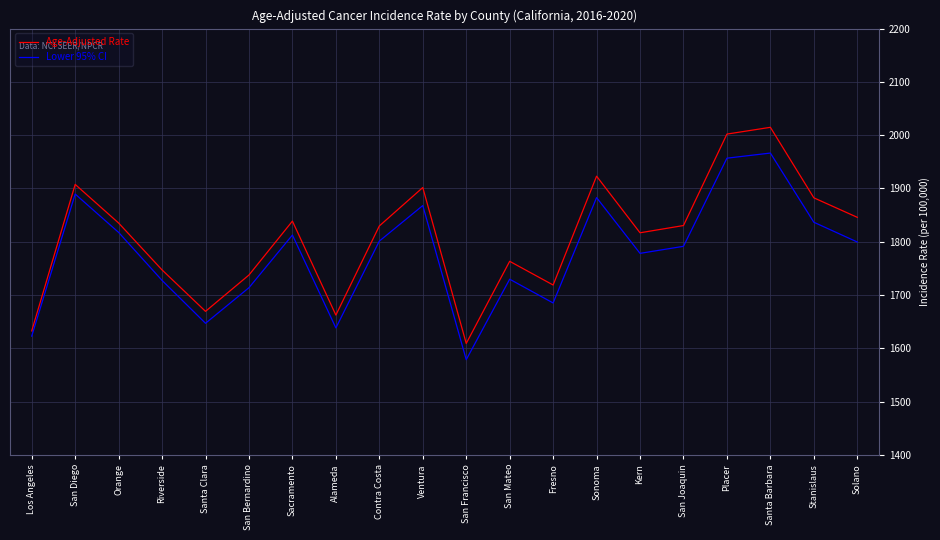

Is it true that Age-Adjusted Rate equals 1901.8 at Ventura?

True